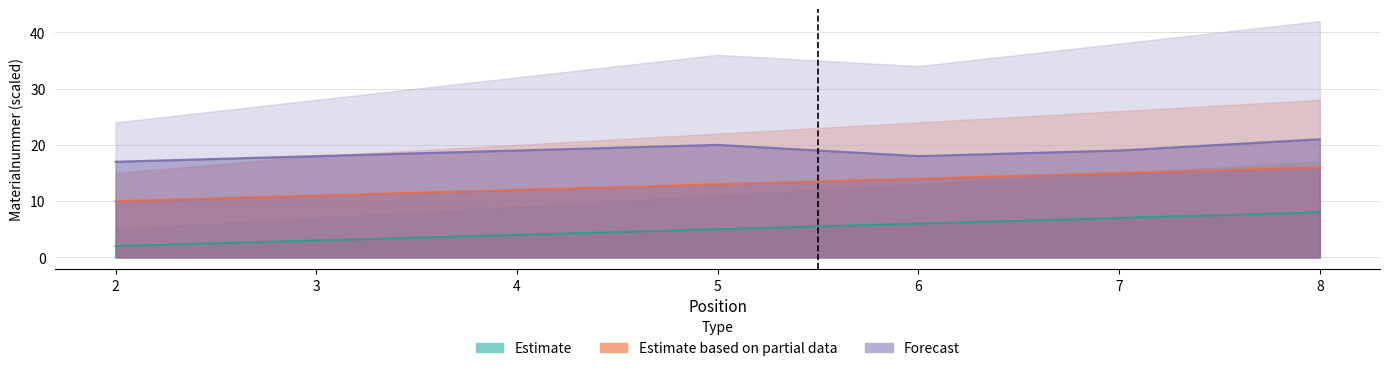

How many data points does each series have?

7